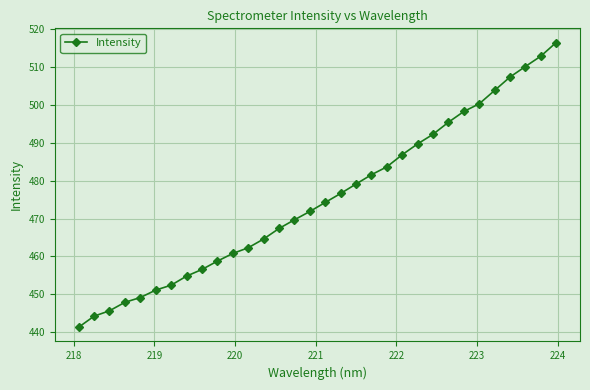

What is the value of the 16th point from the left?

471.9